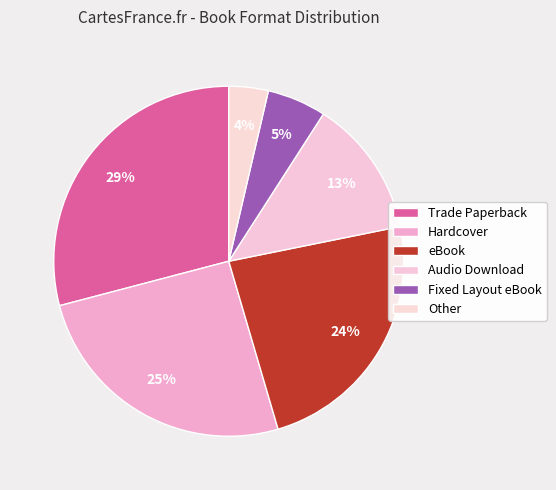

Is Hardcover the majority of the pie?

No